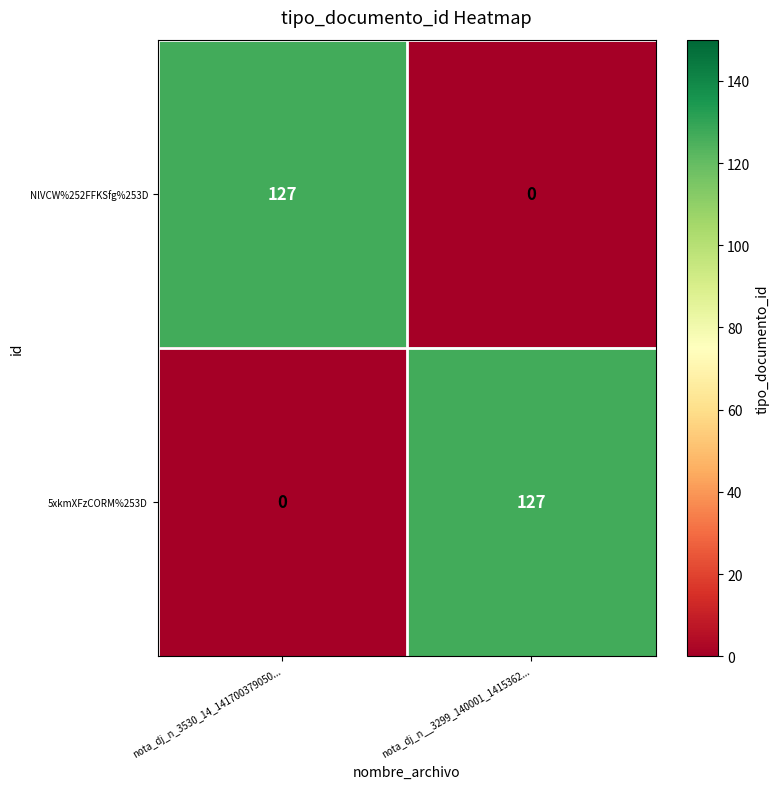

True or false: NlVCW%252FFKSfg%253D has a value of 0 at nota_dj_n__3299_140001_1415362....

True